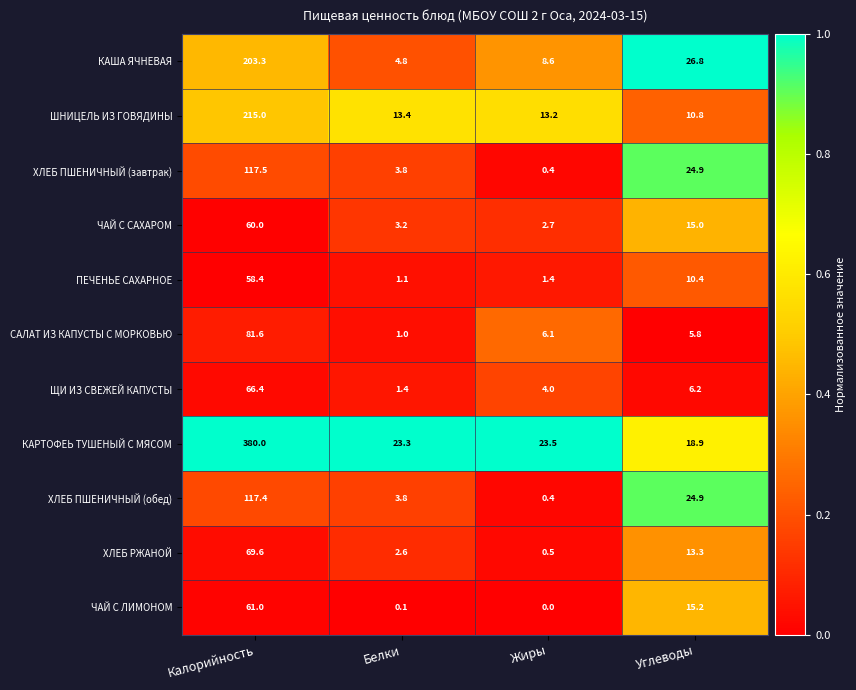

At which category is the sum across all series the highest?

Калорийность